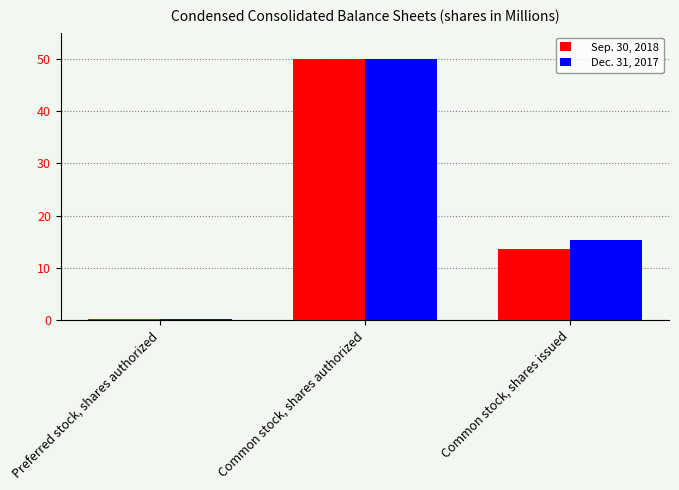

Rank the series by their average value, from highest to lowest.

Dec. 31, 2017, Sep. 30, 2018